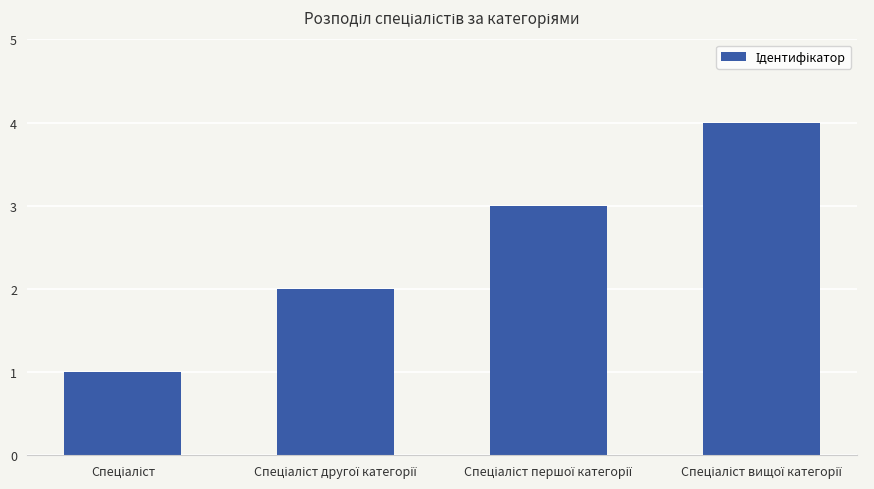

What is the difference between the maximum and minimum values?

3